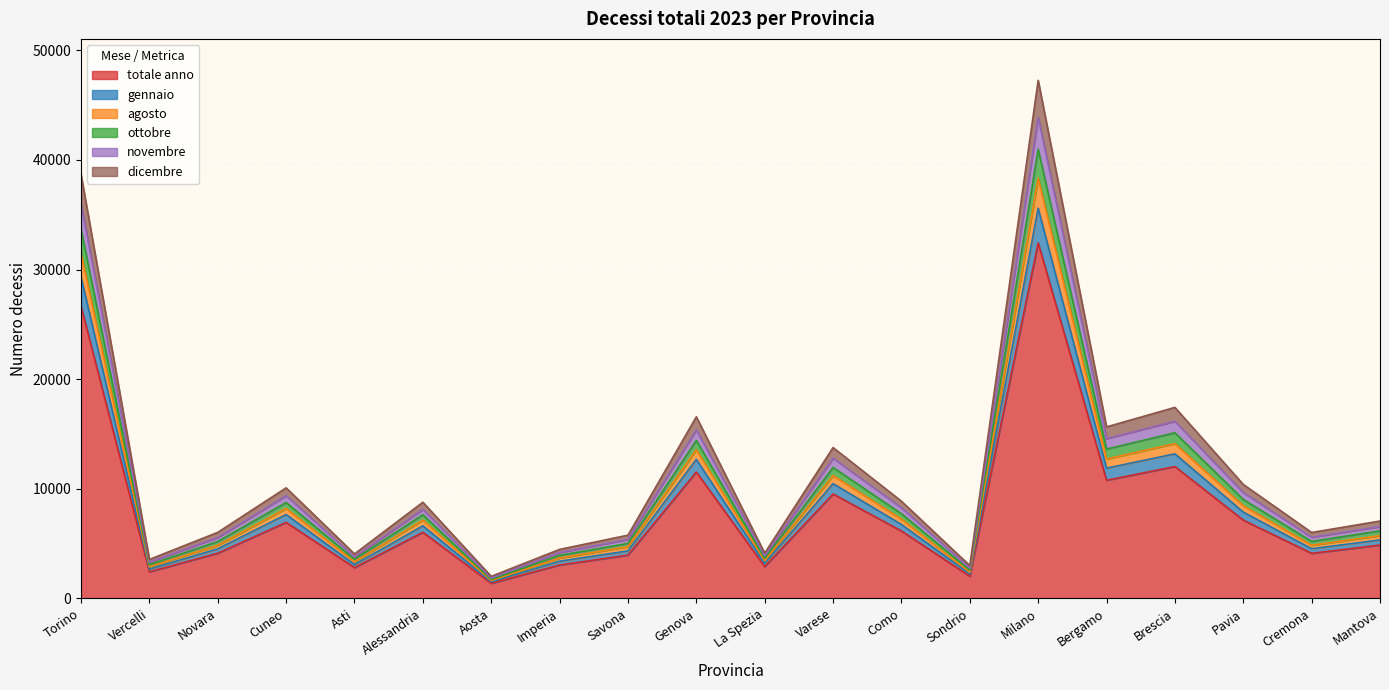

What is the minimum value for totale anno?

1369